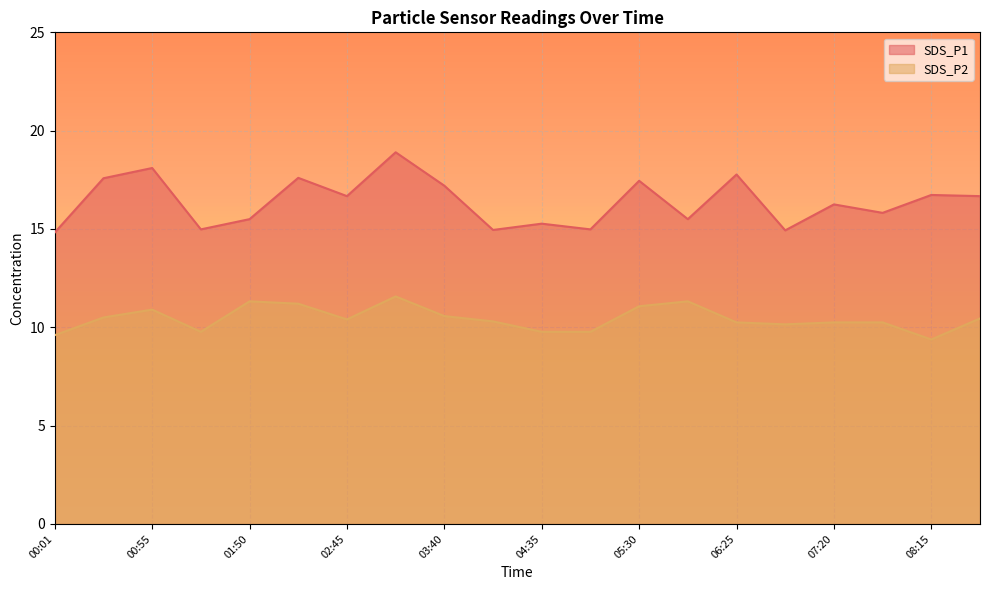

Which category has the highest value in the SDS_P1 series?

03:13